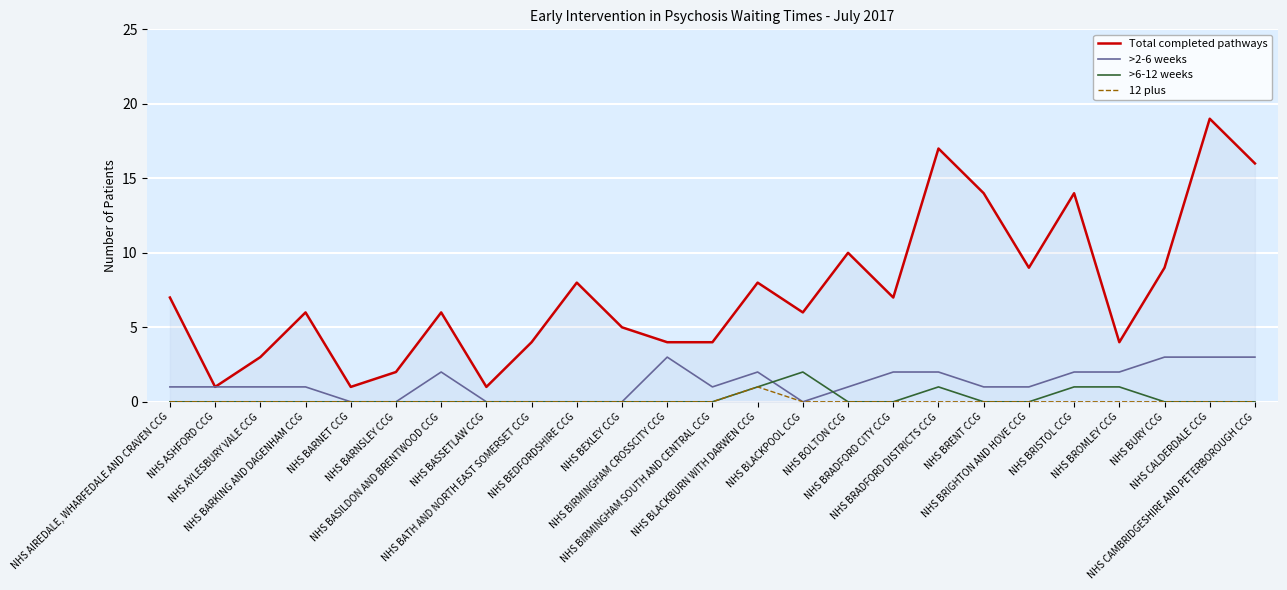

At which label does >6-12 weeks reach its peak?

NHS BLACKPOOL CCG